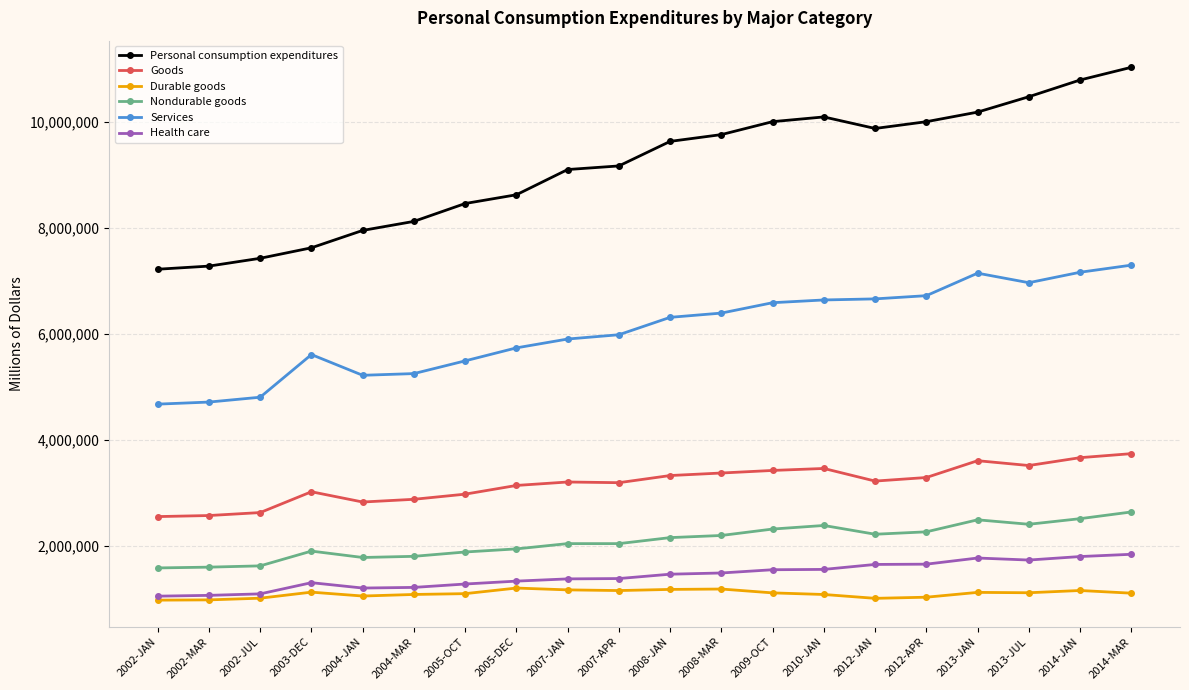

At which category is the sum across all series the highest?

2014-MAR